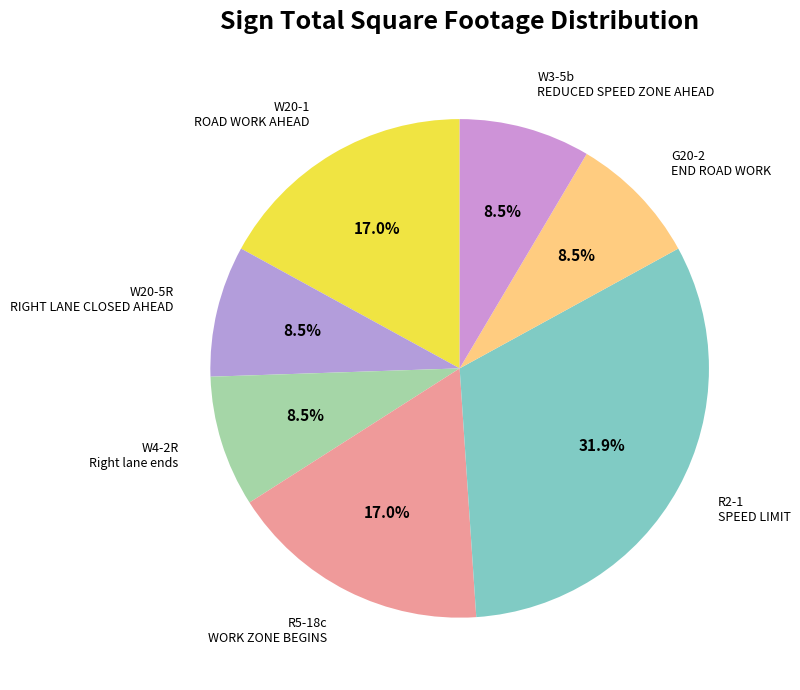

To the nearest percent, what is the average slice percentage?

14%